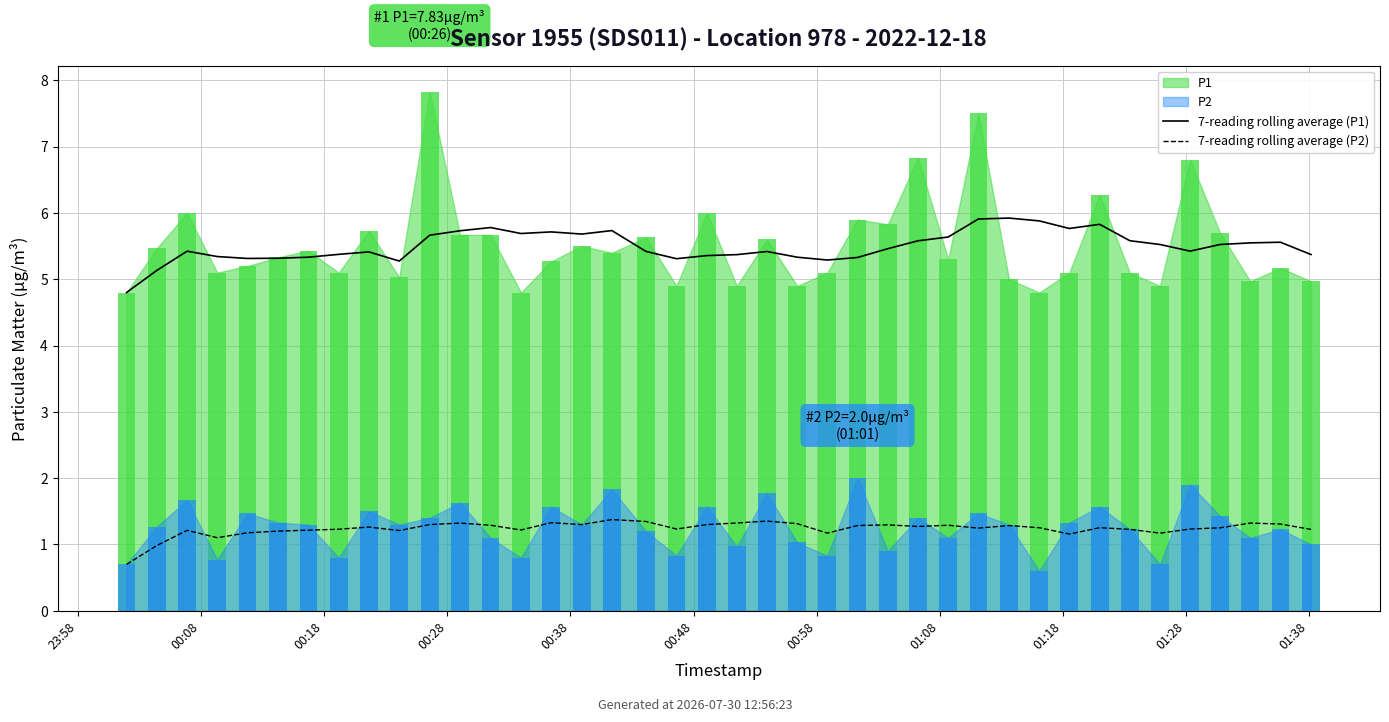

What is the approximate value of 7-reading rolling average (P2) at 12?

1.3